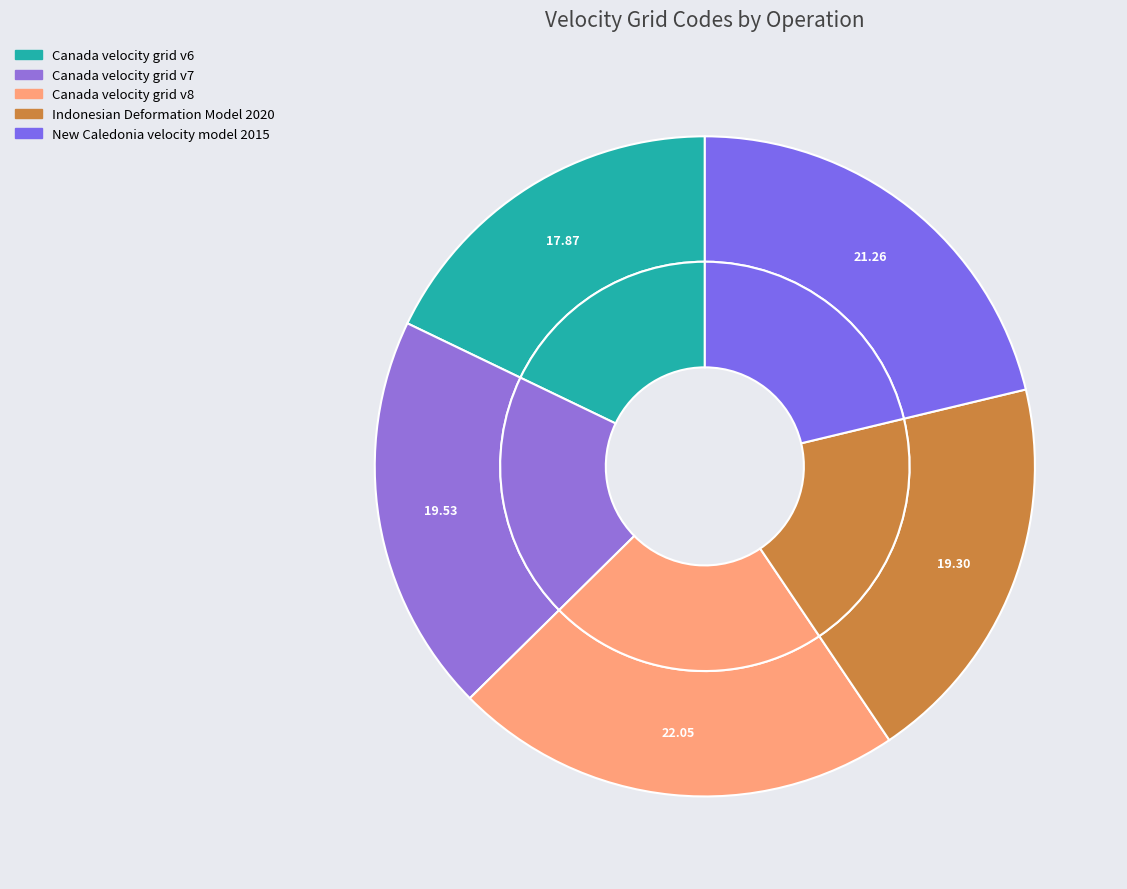

Which slice is the smallest?

Canada velocity grid v6